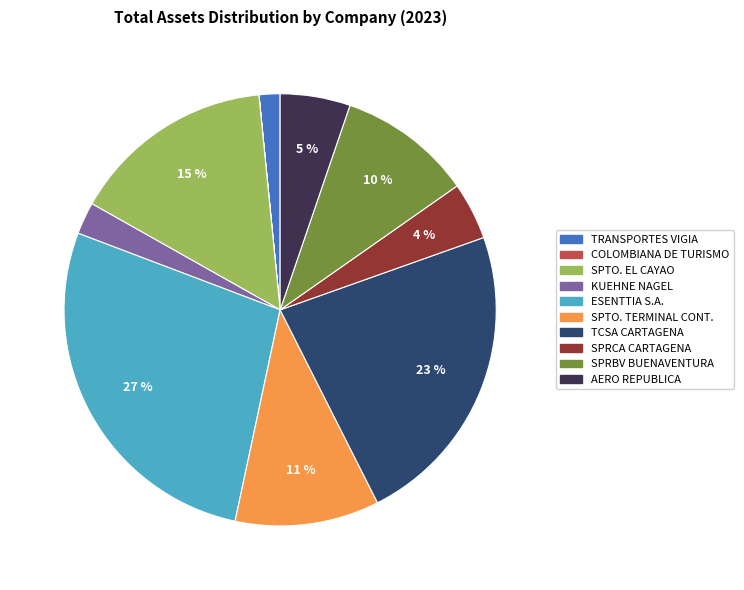

Is there a majority slice in this chart?

No